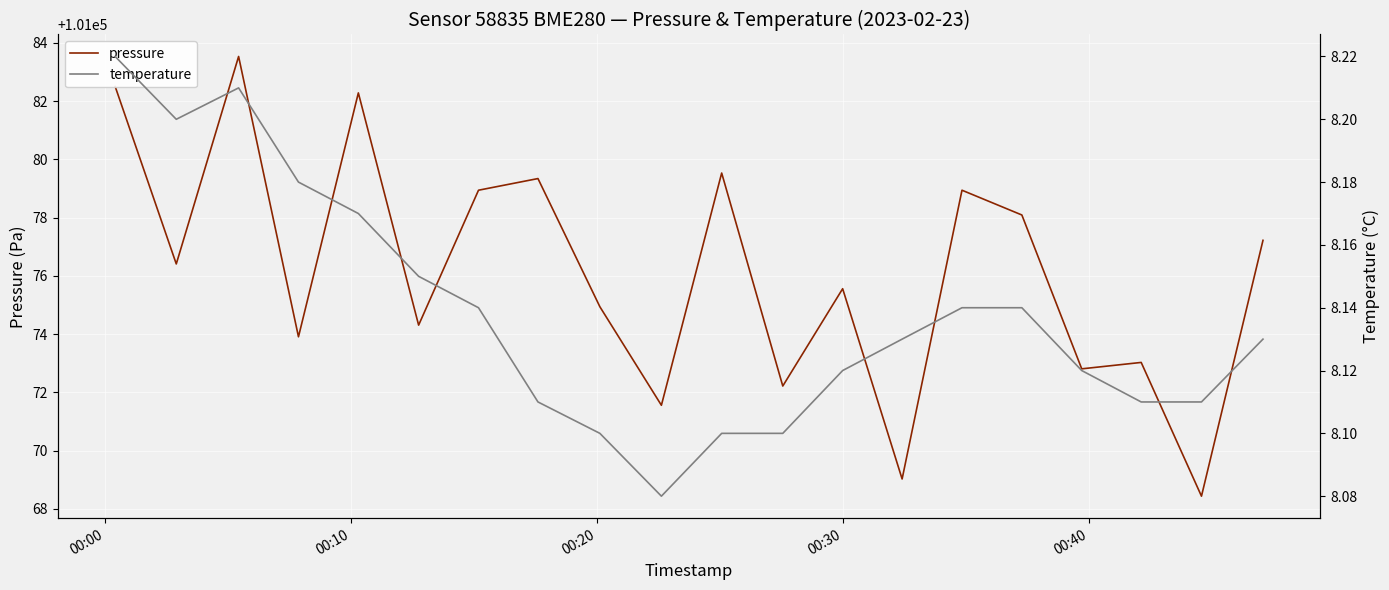

What is the minimum value for pressure?

101068.4